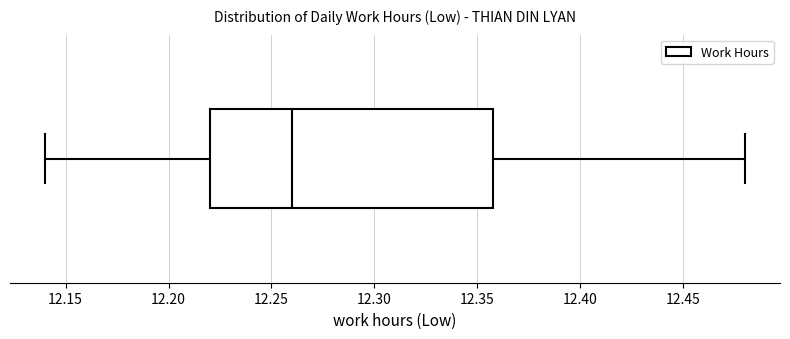

Read this box plot against the x-axis: the position of the median line, the range covered by the box, and the ends of both whiskers. The values are not printed on the chart, so give them approximately, as read against the axis.

median 12.26, box 12.22 to 12.36, whiskers 12.14 to 12.48